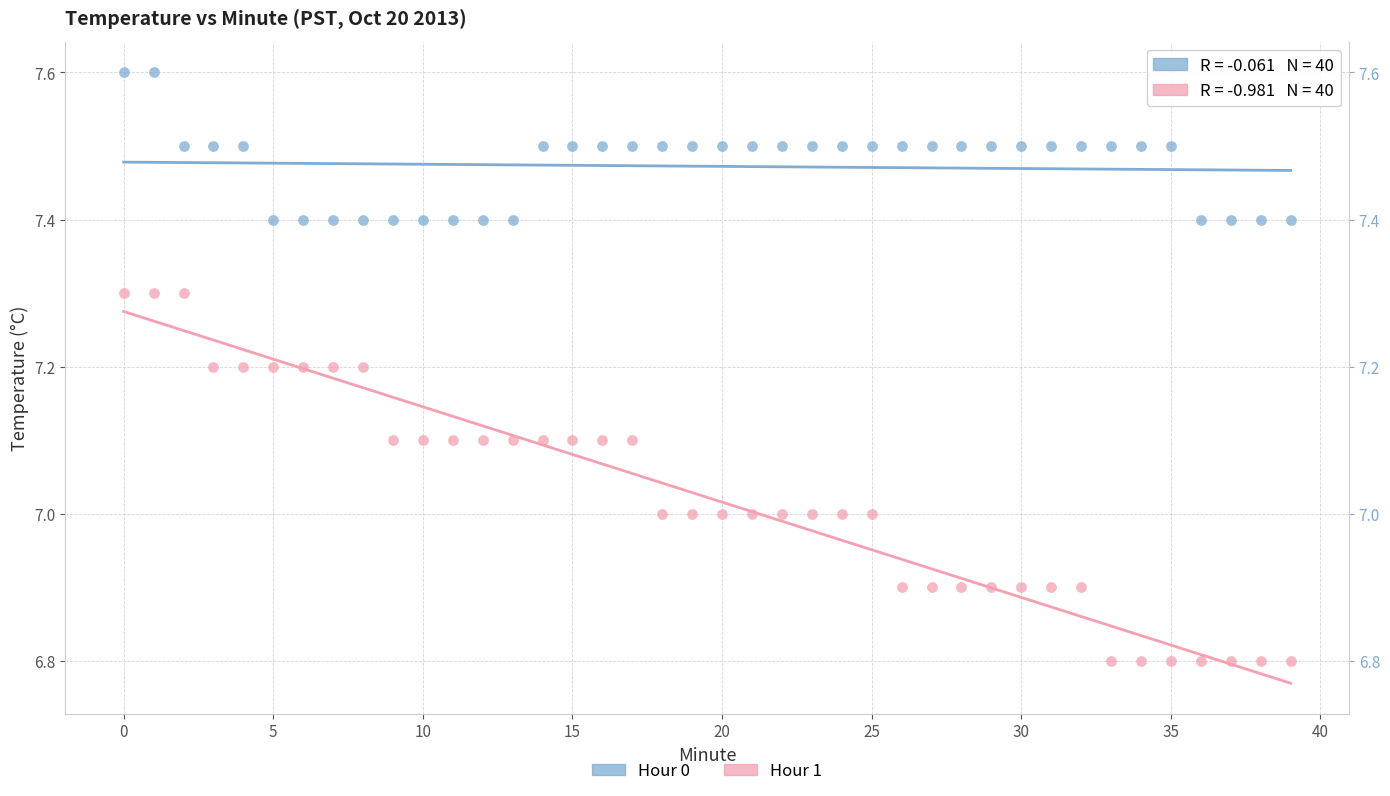

What are all the series names shown in the legend?

Hour 0, Hour 1